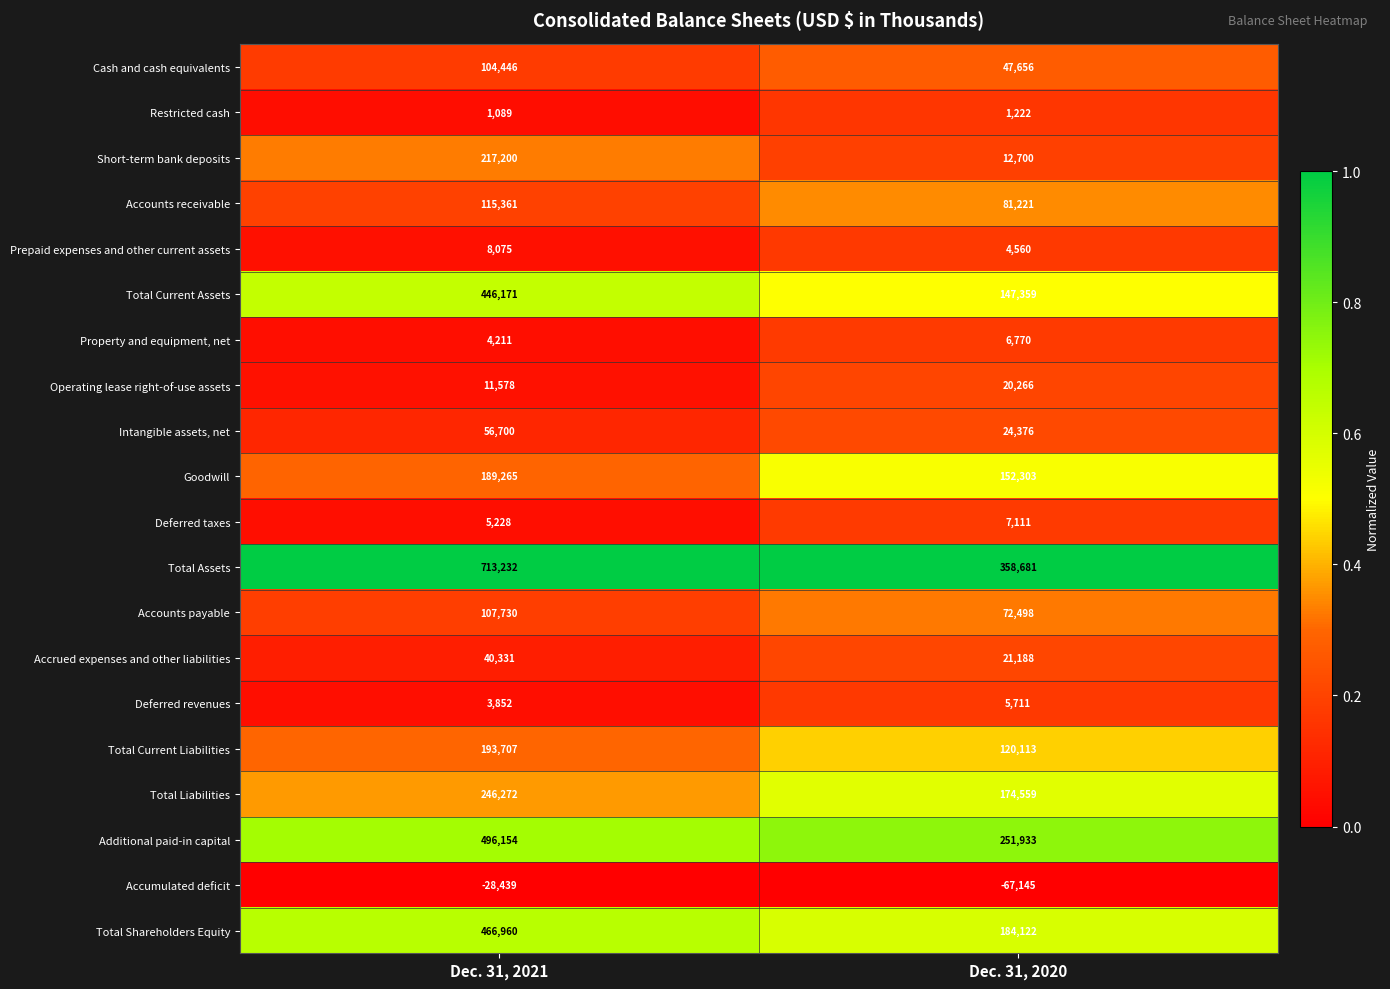

What is the spread (max minus min) of values at Dec. 31, 2021?

741671